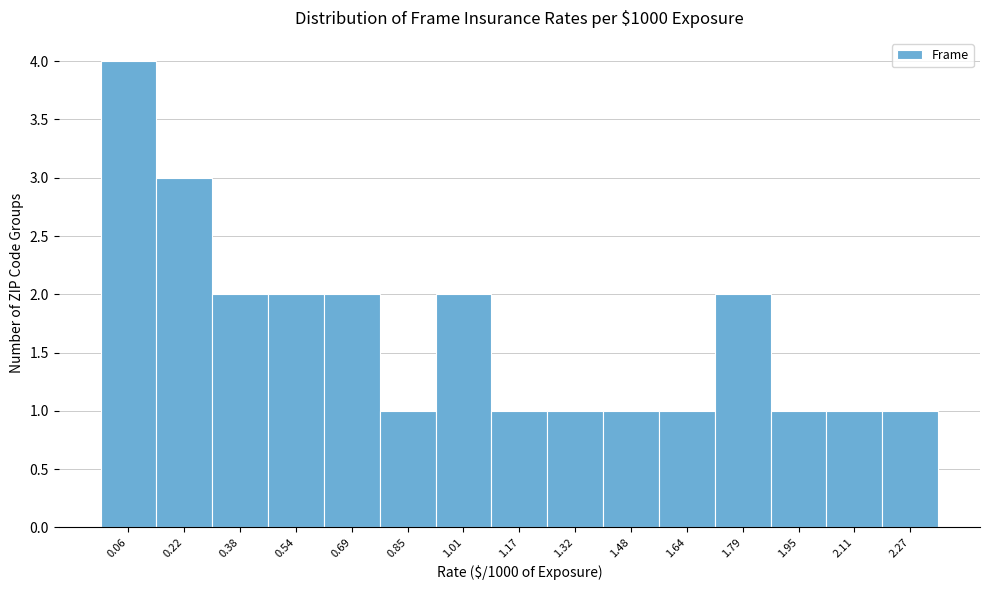

Reading left to right, list all the values displayed in this chart.

4	3	2	2	2	1	2	1	1	1	1	2	1	1	1